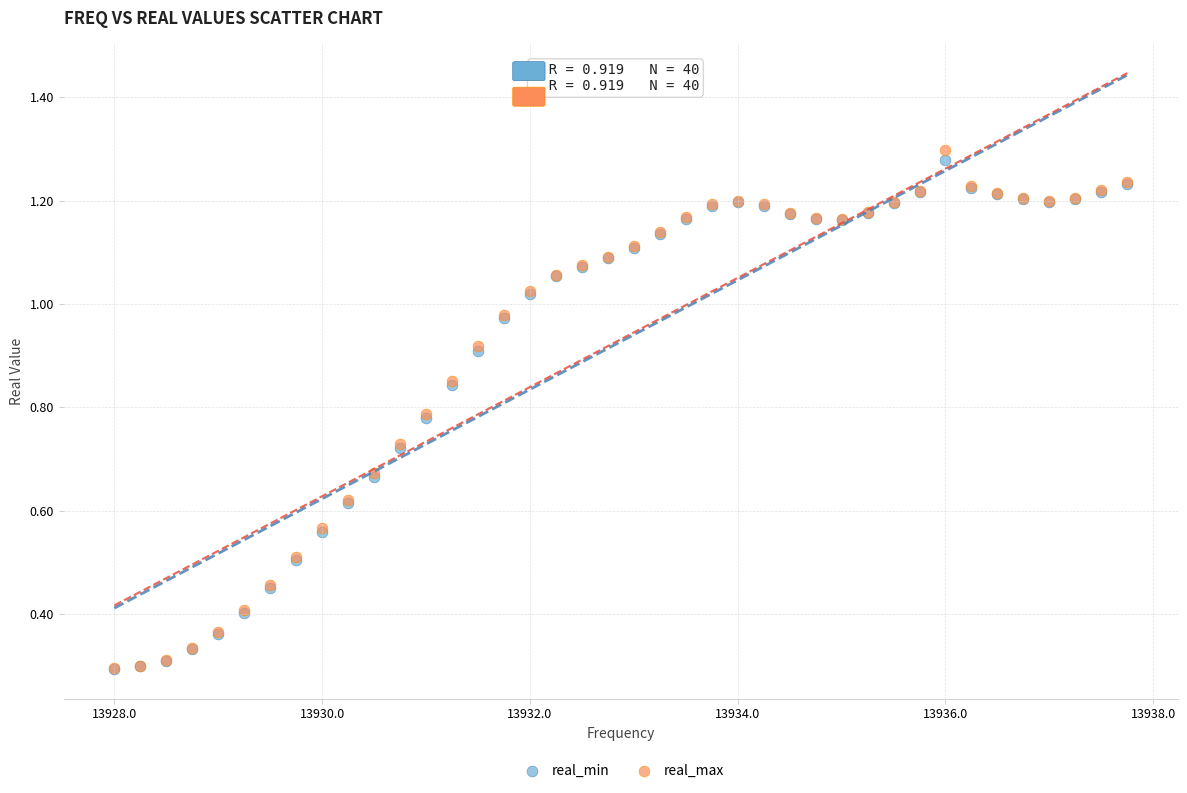

Which series has the widest spread of Y values?

real_max